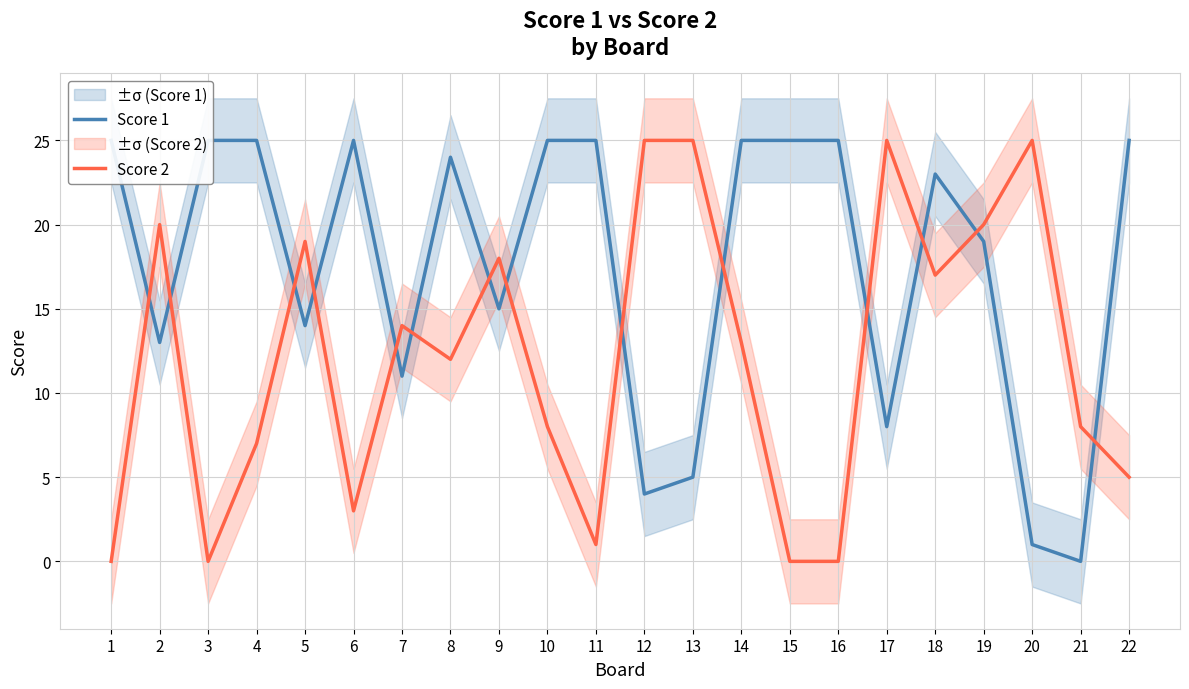

Does the chart have visible grid lines?

Yes